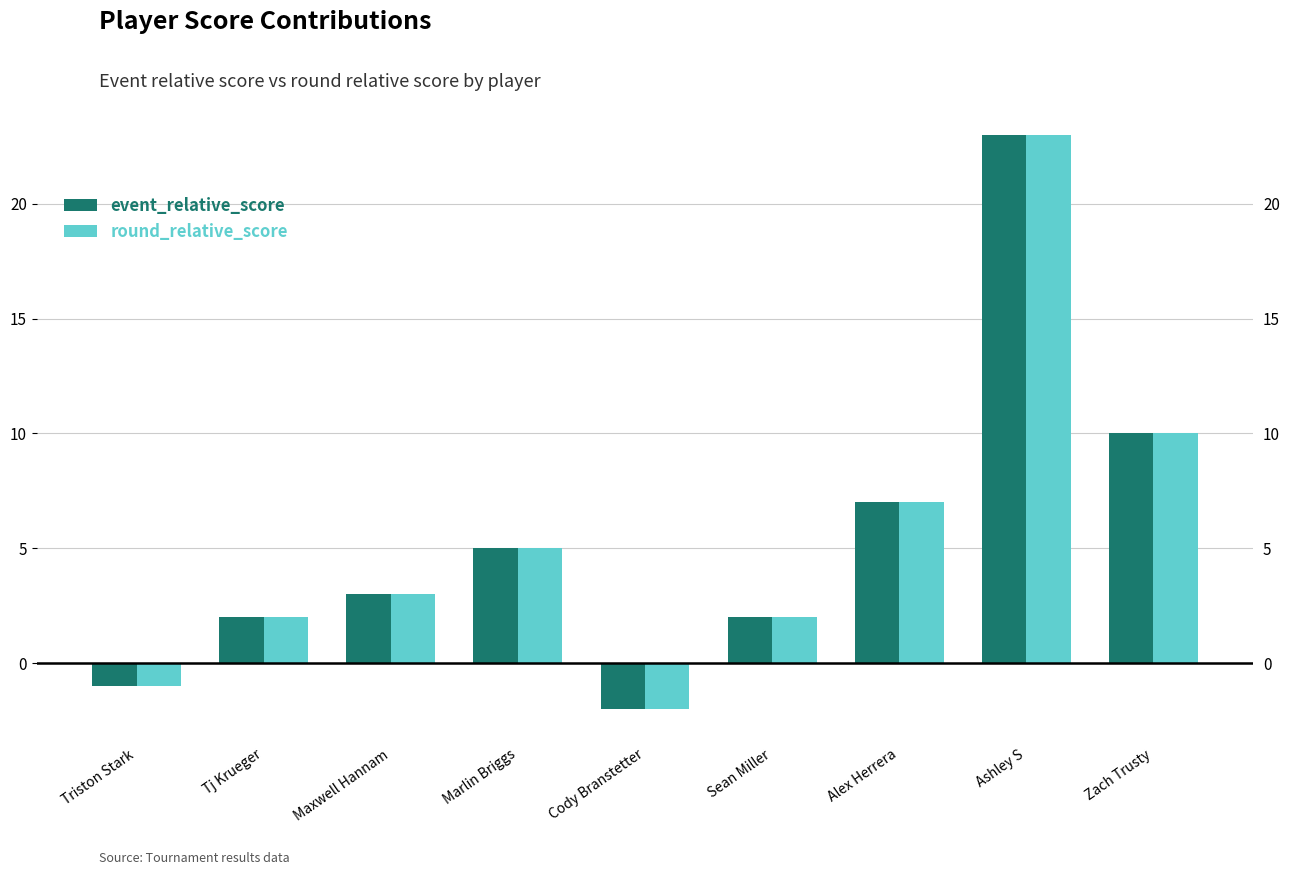

Rank the series at Maxwell Hannam from lowest to highest value.

event_relative_score, round_relative_score